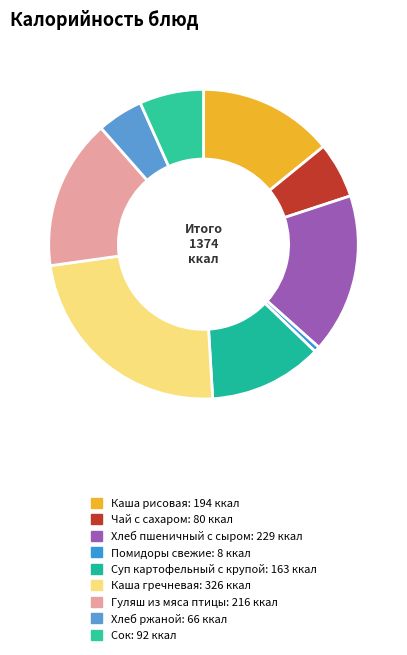

How many slices are in this pie chart?

9